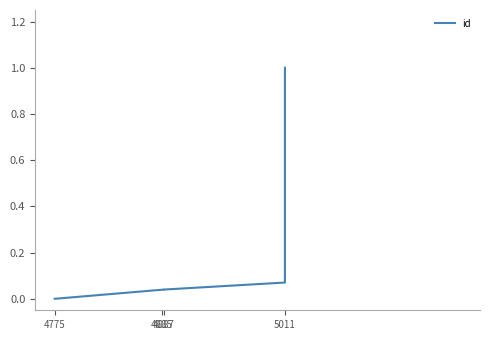

What is the average value?

0.2